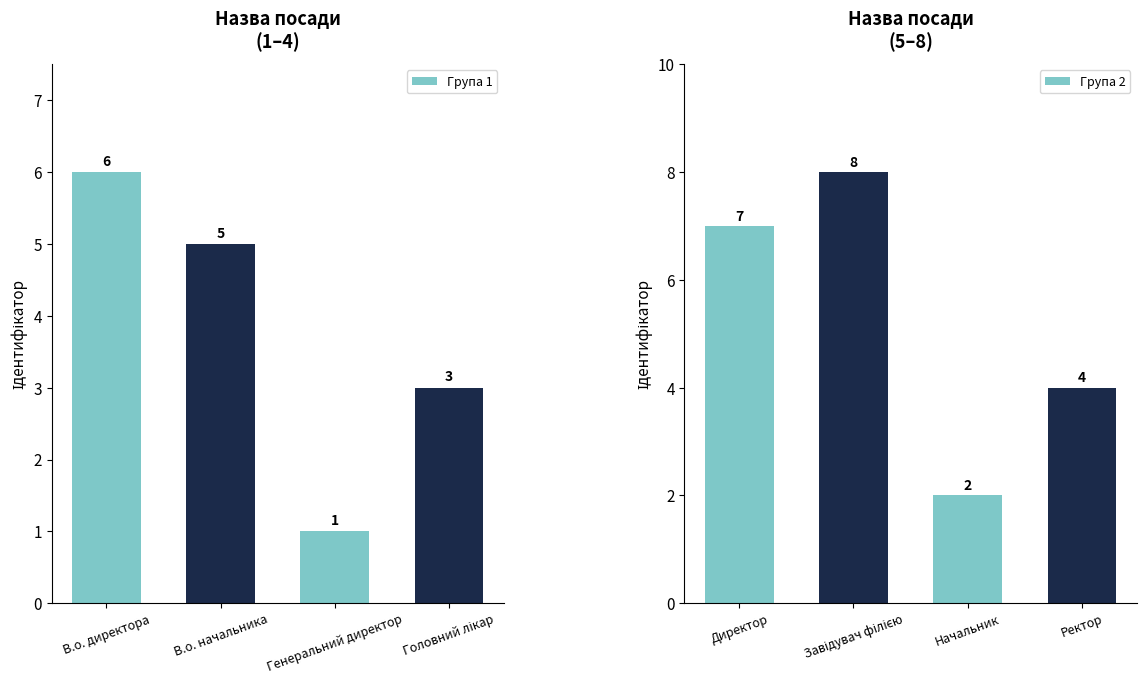

The value of Група 1 at В.о. директора is 6. True or false?

True